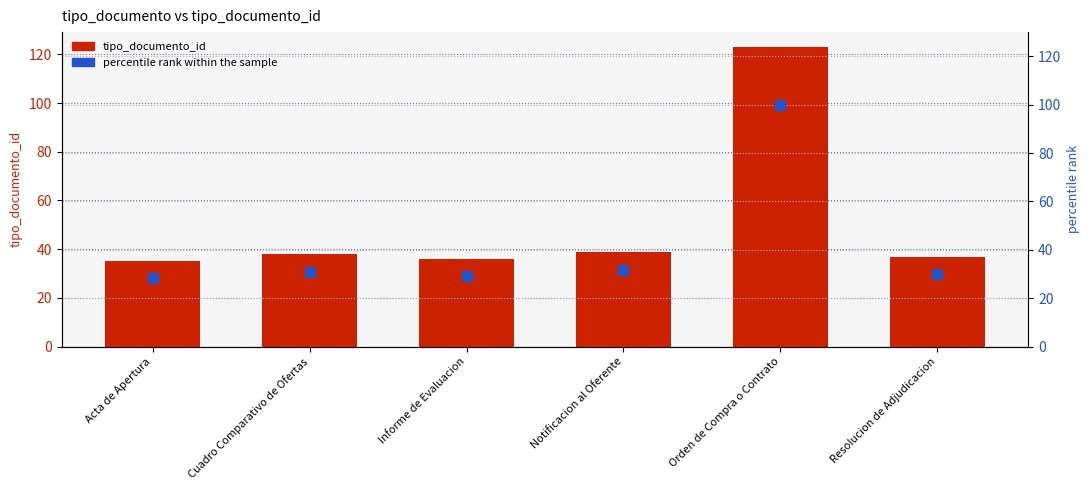

What are all the series names shown in the legend?

tipo_documento_id, percentile rank